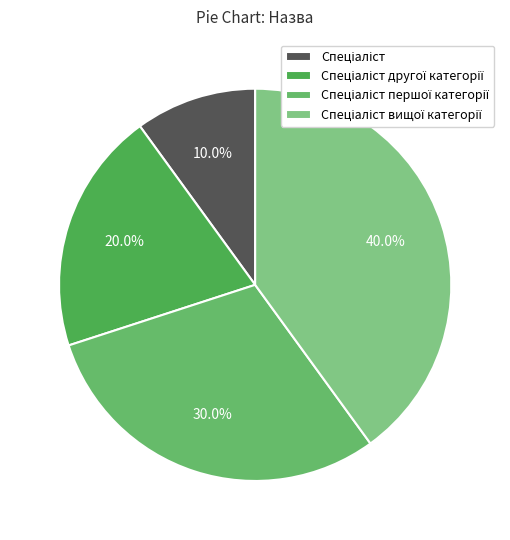

Is it true that Спеціаліст is 10% of the pie?

True